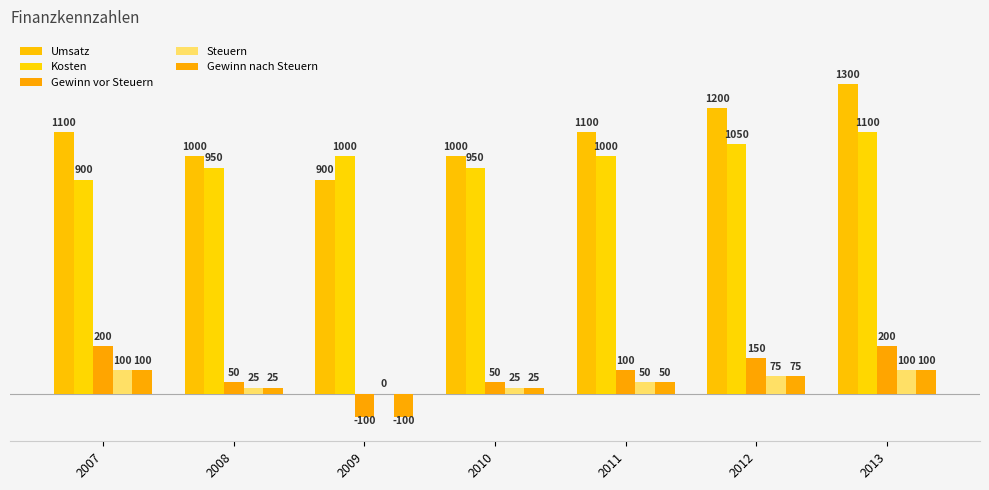

At which category is the sum across all series the highest?

2013